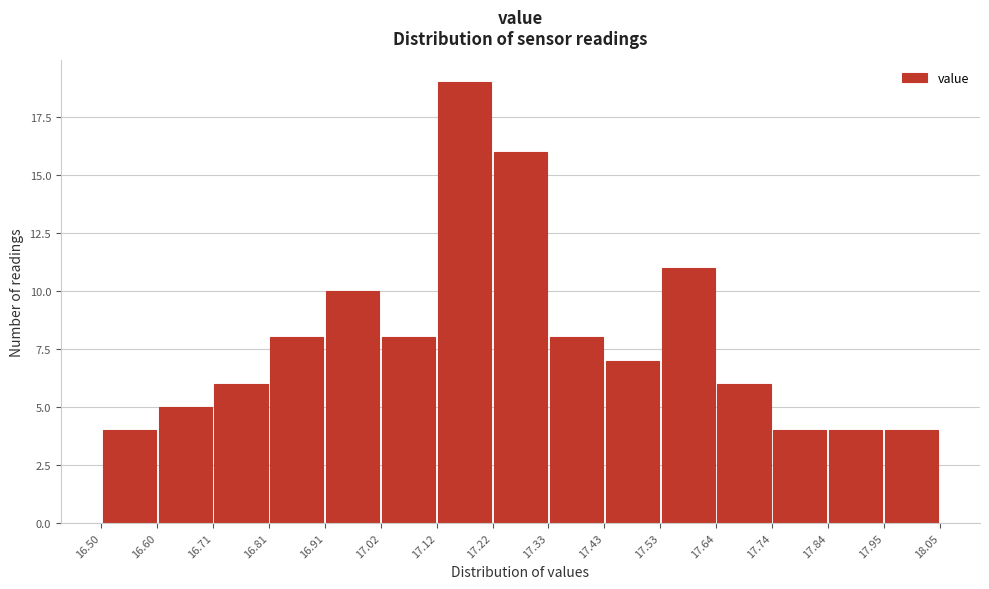

How tall is the bar that spans 16.81 to 16.91 on the x-axis? The values are not printed on the chart, so give them approximately, as read against the axis.

8